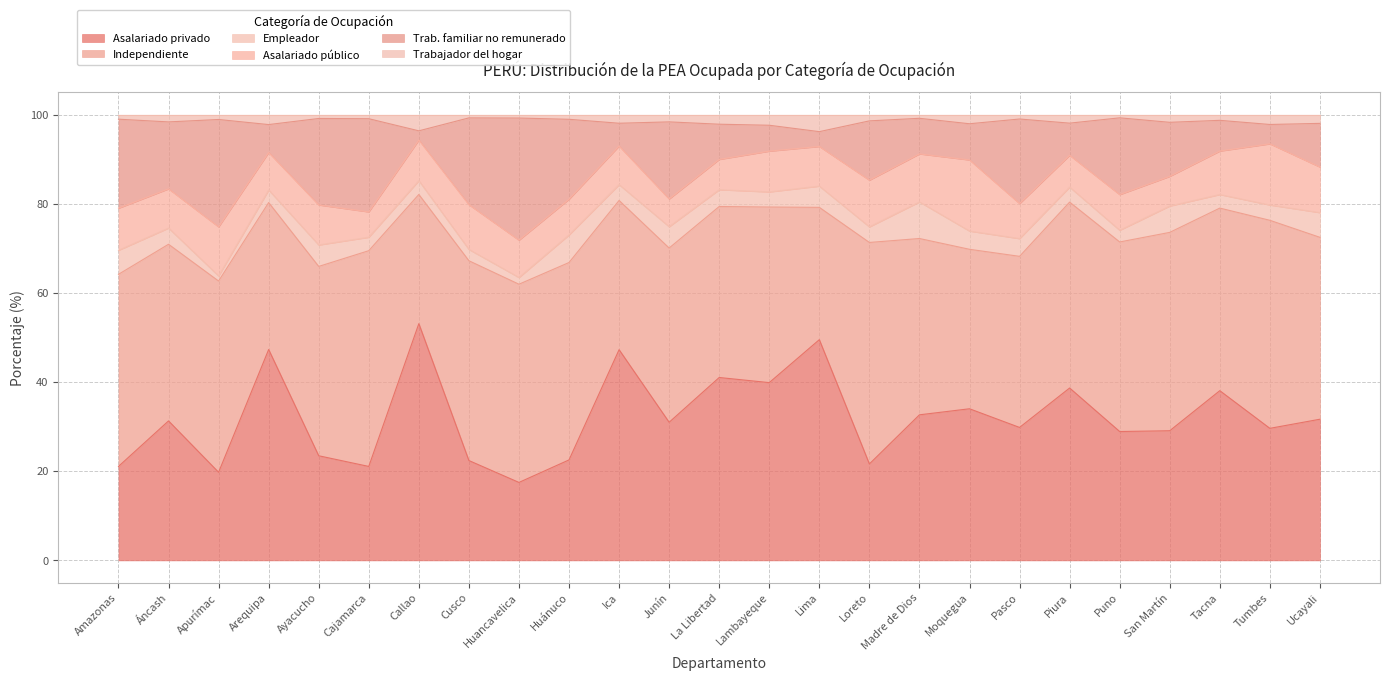

In Trabajador del hogar, how many points are higher than both neighbors (excluding endpoints)?

8